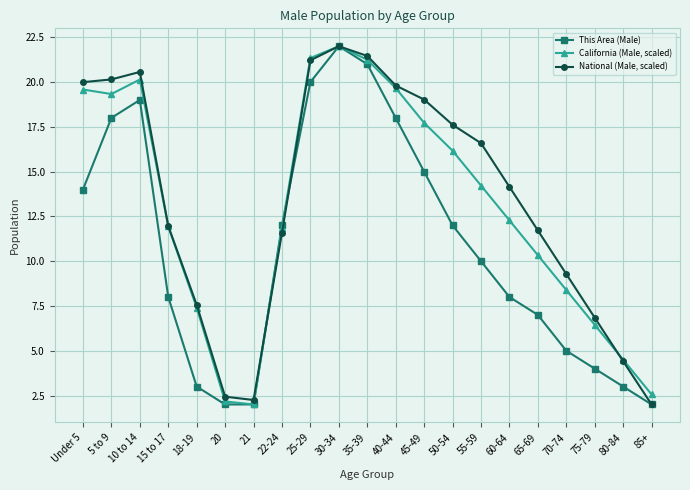

True or false: National (Male, scaled) has more than 2 points higher than both neighbors.

False